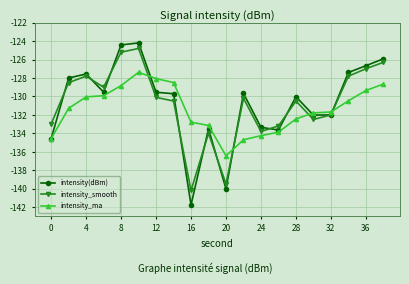

How many lines are shown in the chart?

3